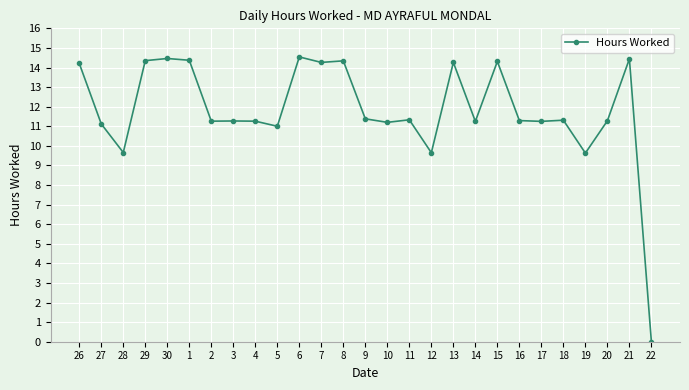

How many data points does each series have?

27